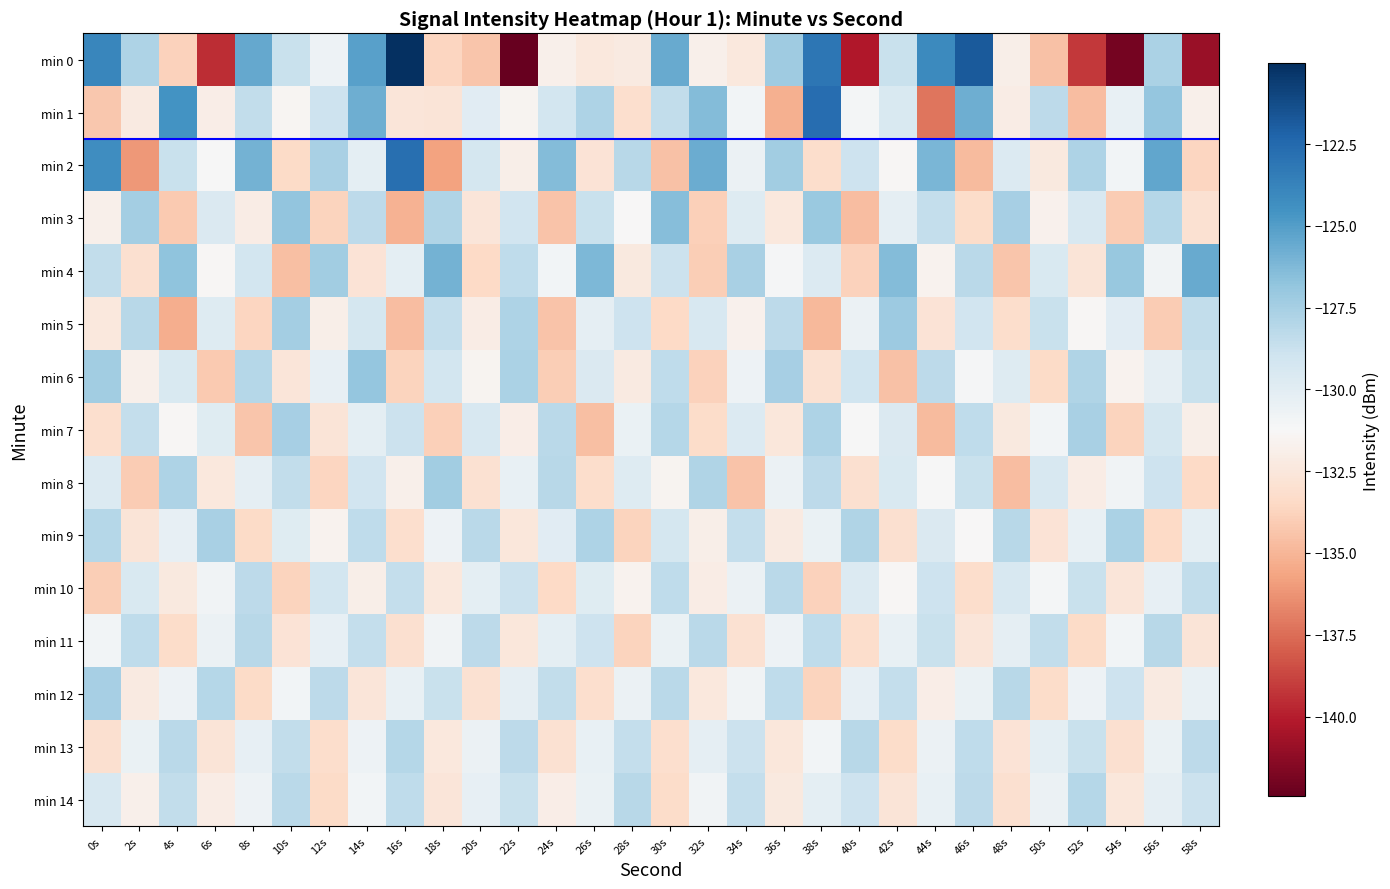

Which category has the highest value across all series?

16s